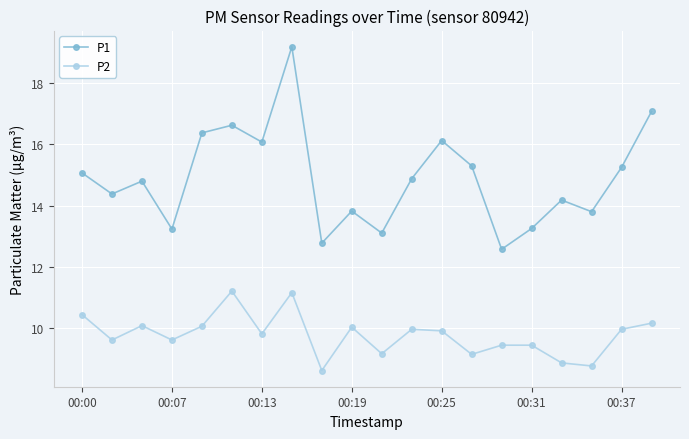

What is the smallest value displayed?

8.6